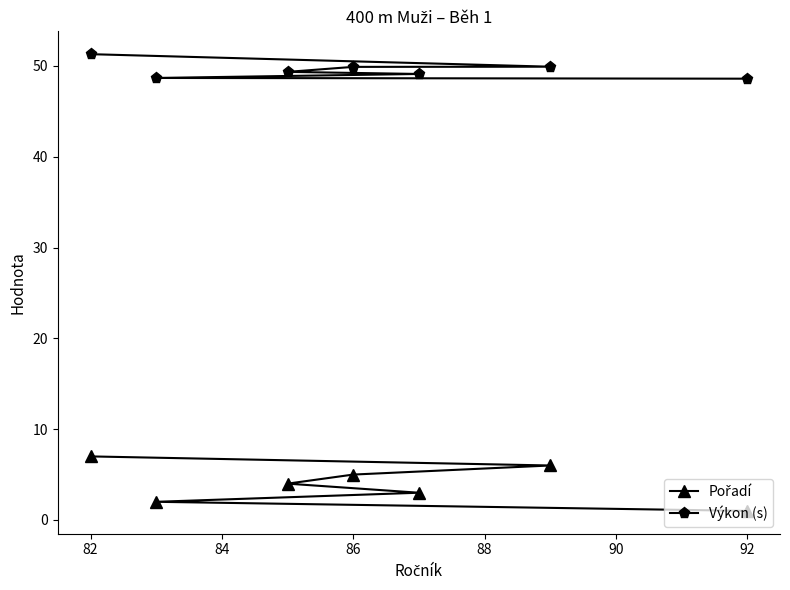

The value of Výkon (s) at 92 is 32.8. True or false?

False